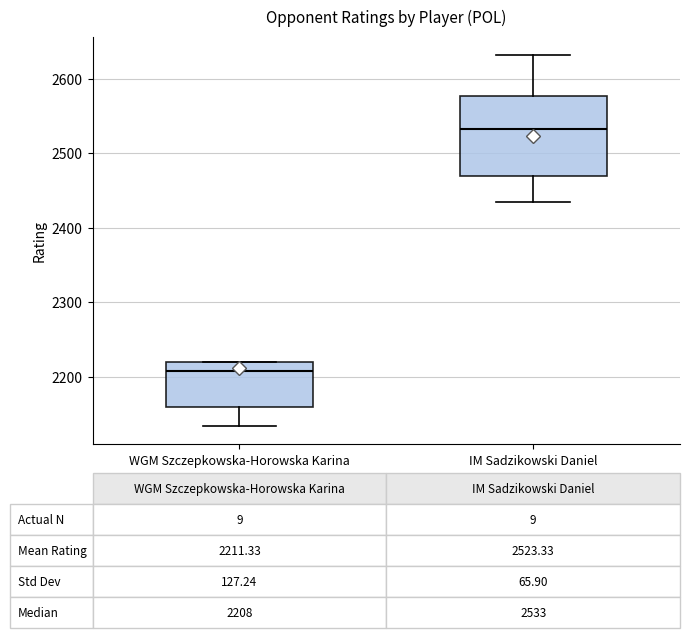

Which box's median line is the lowest?

WGM Szczepkowska-Horowska Karina